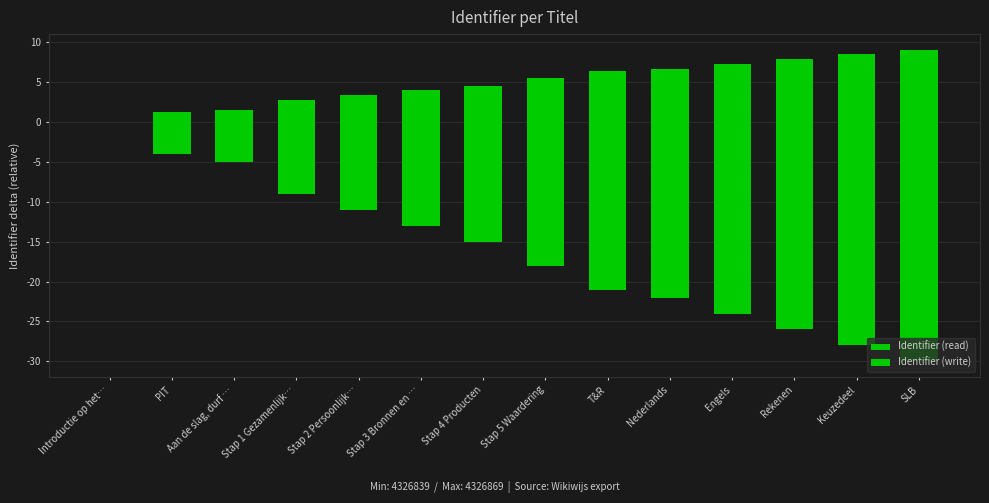

Between Aan de slag, durf … and Rekenen, which series saw the biggest shift?

Identifier (read)